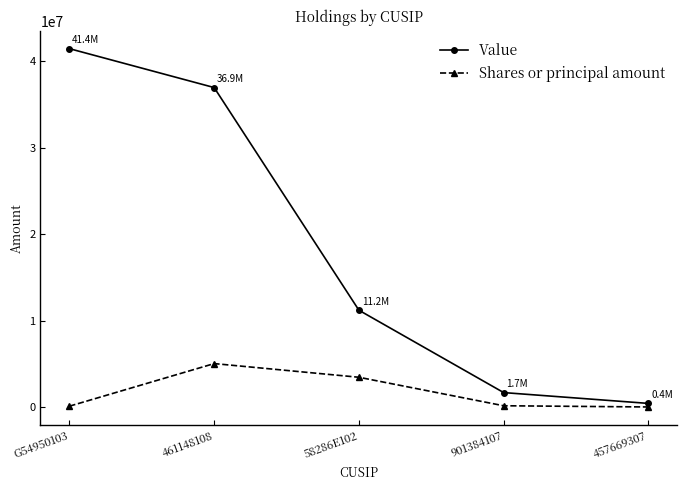

True or false: Shares or principal amount and Value cross at least once.

False